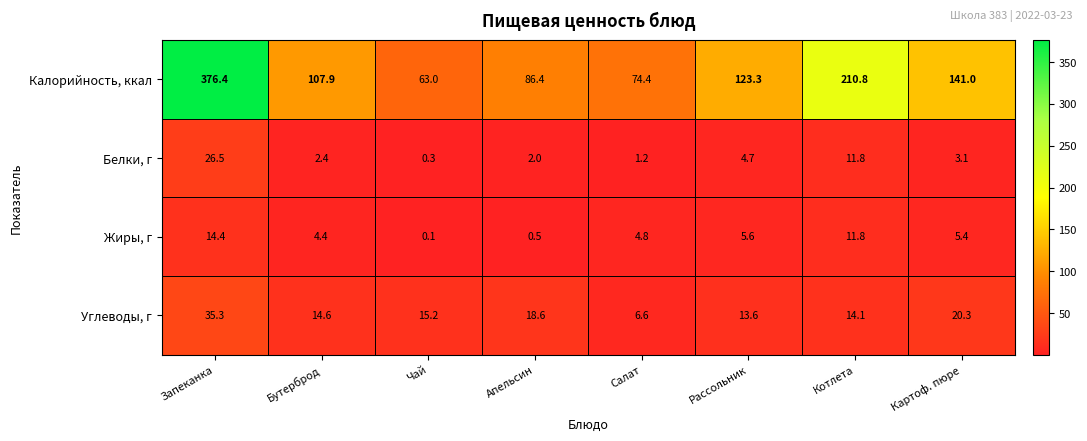

What is the maximum value shown in the chart?

376.4